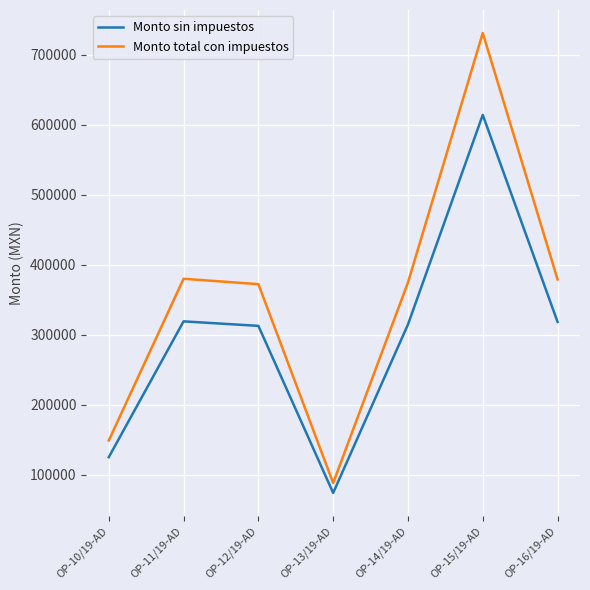

Is the value of Monto sin impuestos at OP-16/19-AD greater than the value of Monto total con impuestos at OP-11/19-AD?

No